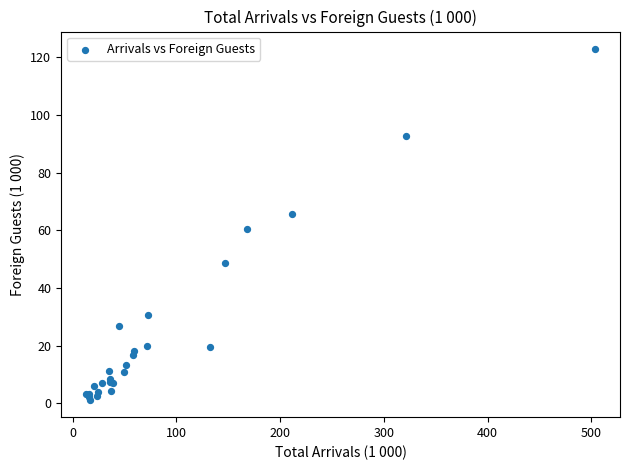

What Y value in the scatter plot is closest to 62?

60.5